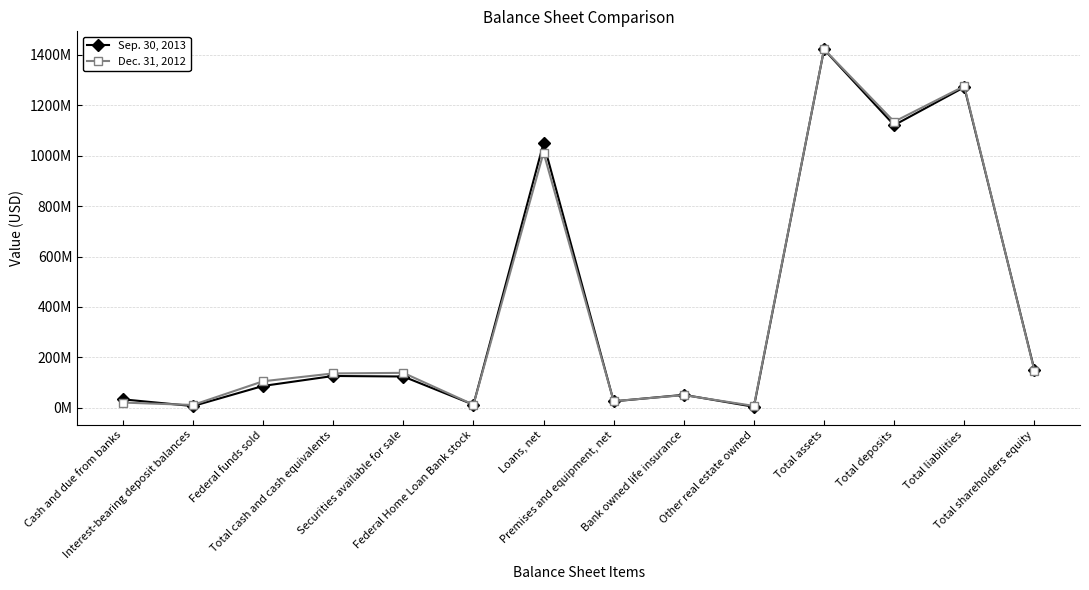

Rank the series at Total shareholders equity from highest to lowest value.

Sep. 30, 2013, Dec. 31, 2012